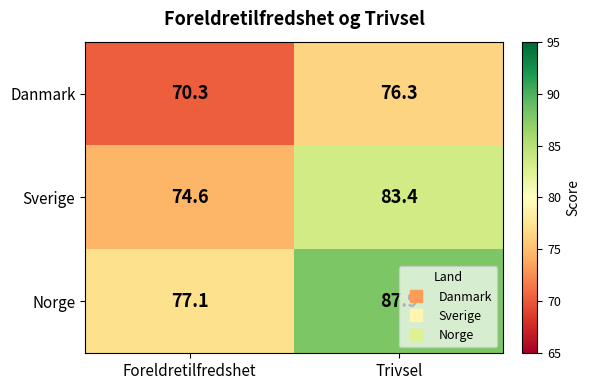

What is the smallest value displayed?

70.3